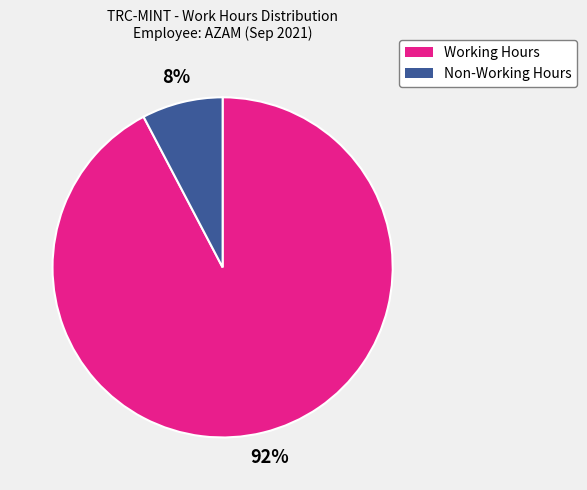

To the nearest percent, what percentage of the pie is Non-Working Hours?

8%